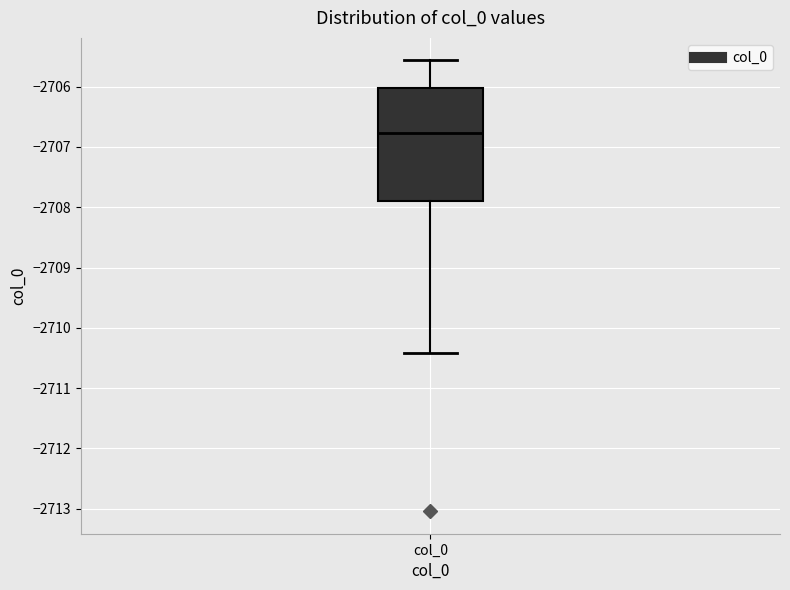

Where is the lower edge of the box for col_0 on the y-axis? The values are not printed on the chart, so give them approximately, as read against the axis.

-2707.9